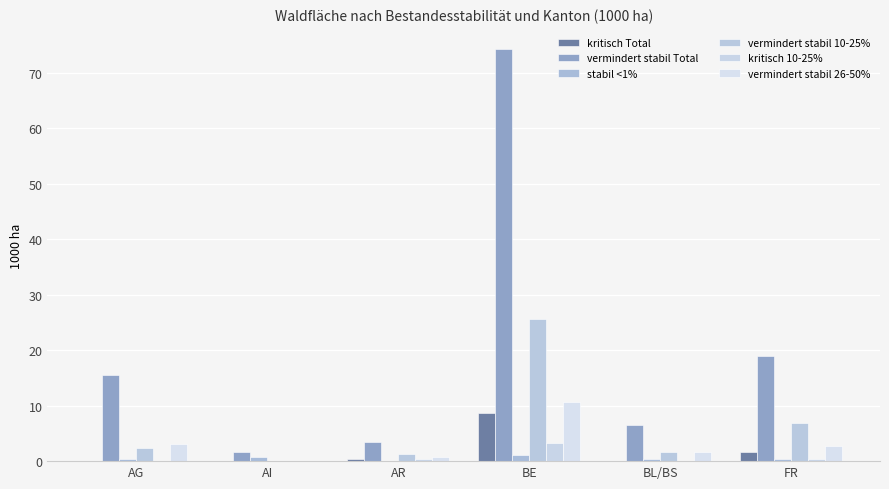

What is the maximum value shown in the chart?

74.2